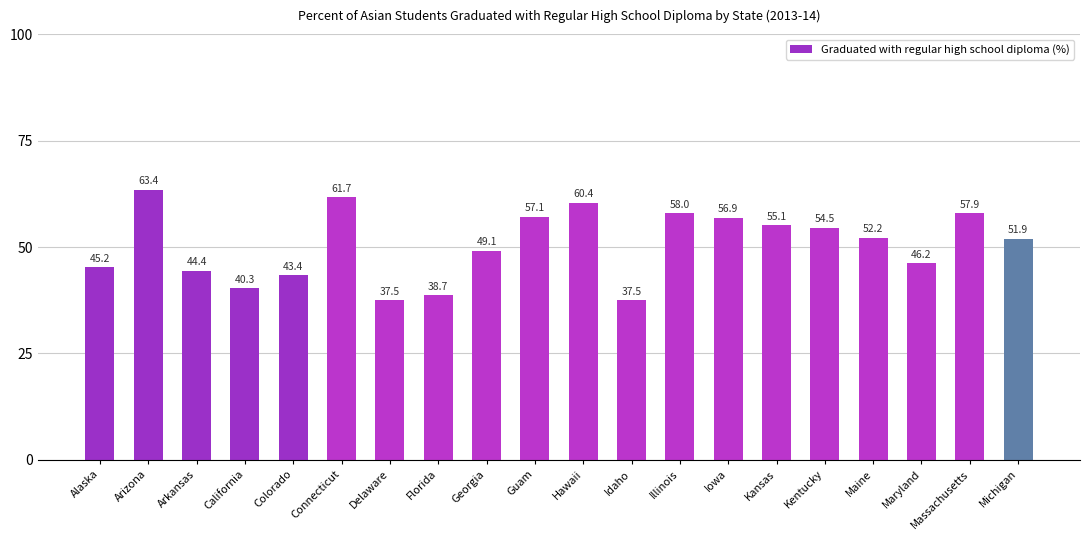

Is it true that the value at Idaho is 37.5?

True